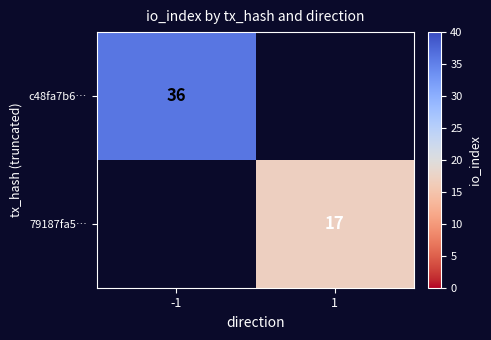

The value of 79187fa5… at 1 is 17. True or false?

True